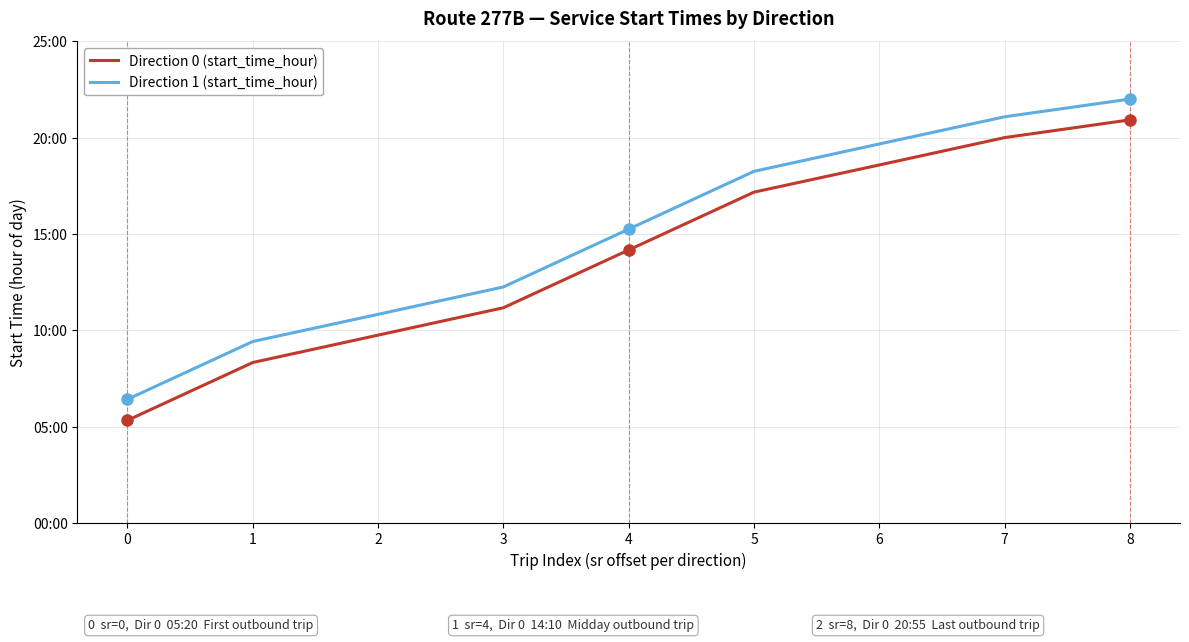

Rank the series by their average value, from highest to lowest.

Direction 1 (start_time_hour), Direction 0 (start_time_hour)